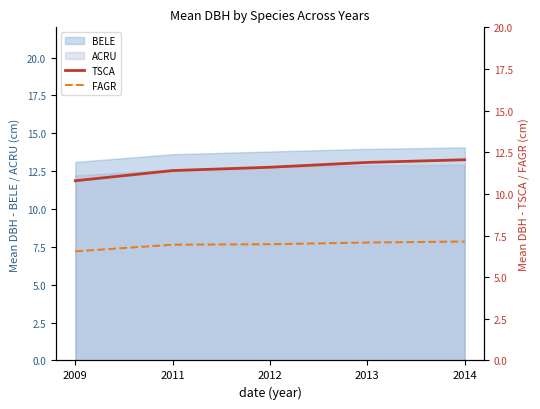

True or false: FAGR has more than 0 points higher than both neighbors.

False